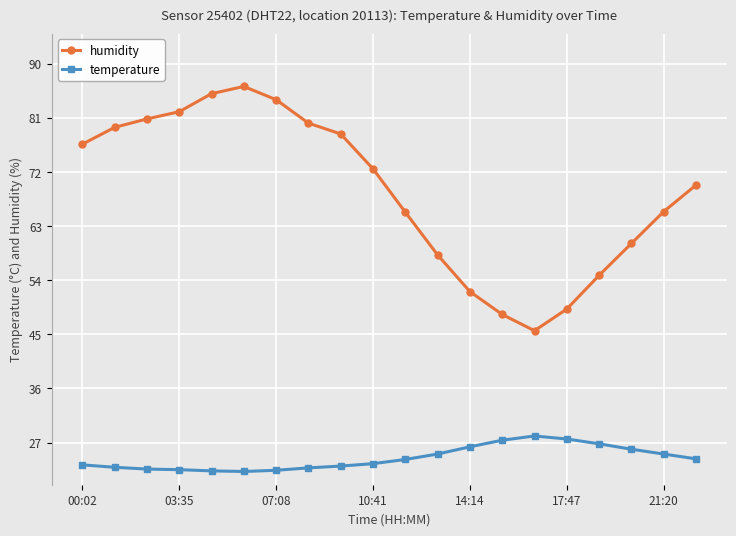

What is the value of the temperature point at the 10th from the left?

23.5